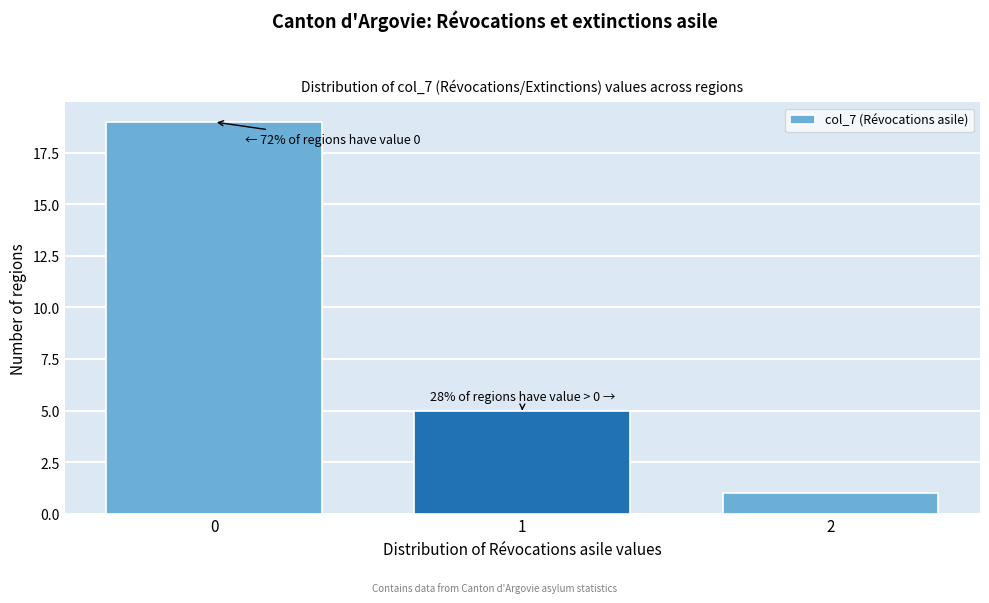

Reading right to left, extract all data points from this chart.

2=1	1=5	0=19